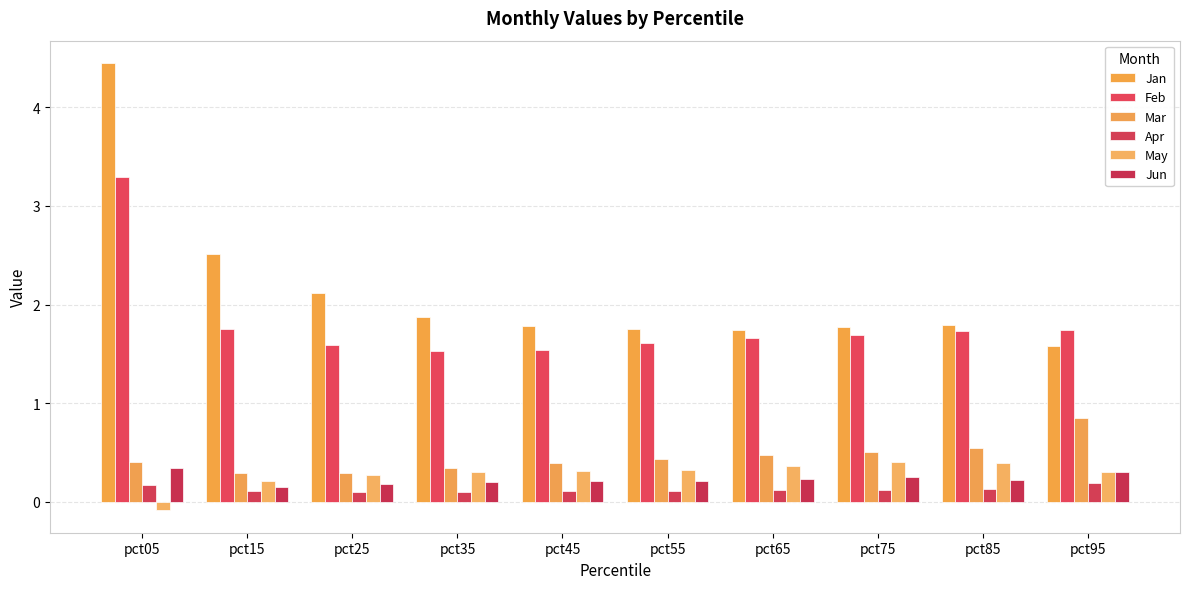

Reading right to left, transcribe all the data shown in this chart.

Jan: pct95=1.6	pct85=1.8	pct75=1.8	pct65=1.7	pct55=1.7	pct45=1.8	pct35=1.9	pct25=2.1	pct15=2.5	pct05=4.4
Feb: pct95=1.7	pct85=1.7	pct75=1.7	pct65=1.7	pct55=1.6	pct45=1.5	pct35=1.5	pct25=1.6	pct15=1.7	pct05=3.3
Mar: pct95=0.9	pct85=0.5	pct75=0.5	pct65=0.5	pct55=0.4	pct45=0.4	pct35=0.3	pct25=0.3	pct15=0.3	pct05=0.4
Apr: pct95=0.2	pct85=0.1	pct75=0.1	pct65=0.1	pct55=0.1	pct45=0.1	pct35=0.1	pct25=0.1	pct15=0.1	pct05=0.2
May: pct95=0.3	pct85=0.4	pct75=0.4	pct65=0.4	pct55=0.3	pct45=0.3	pct35=0.3	pct25=0.3	pct15=0.2	pct05=-0.1
Jun: pct95=0.3	pct85=0.2	pct75=0.3	pct65=0.2	pct55=0.2	pct45=0.2	pct35=0.2	pct25=0.2	pct15=0.2	pct05=0.3